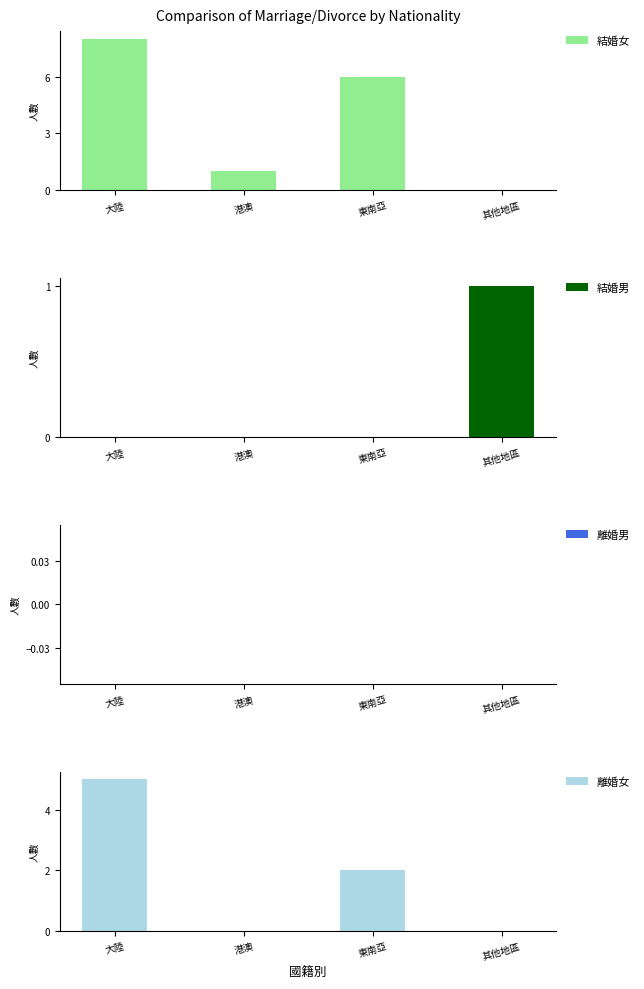

What is the total value across all series at 東南亞?

8